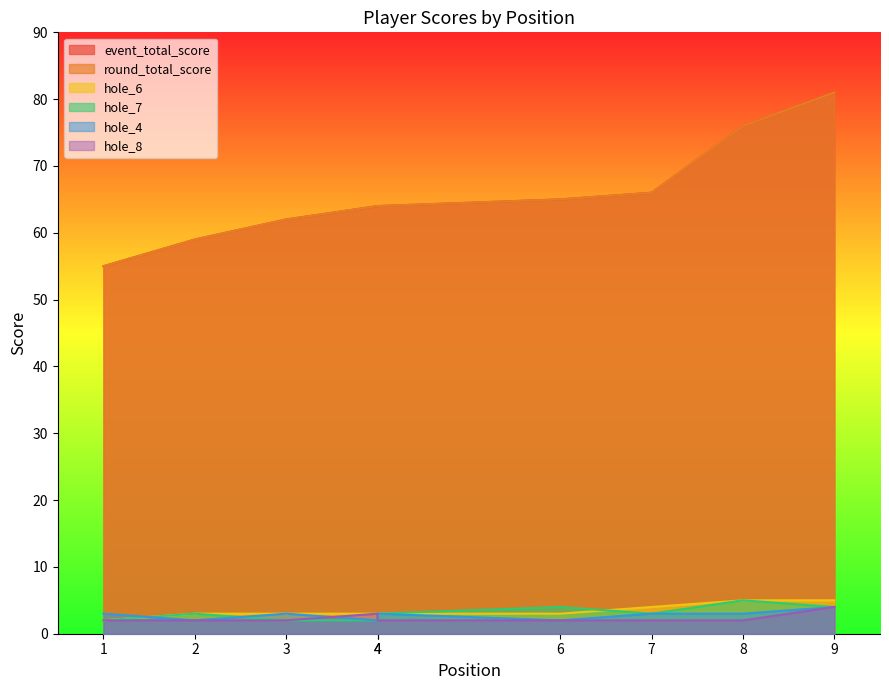

True or false: hole_6 has a value of 5 at 9.

True